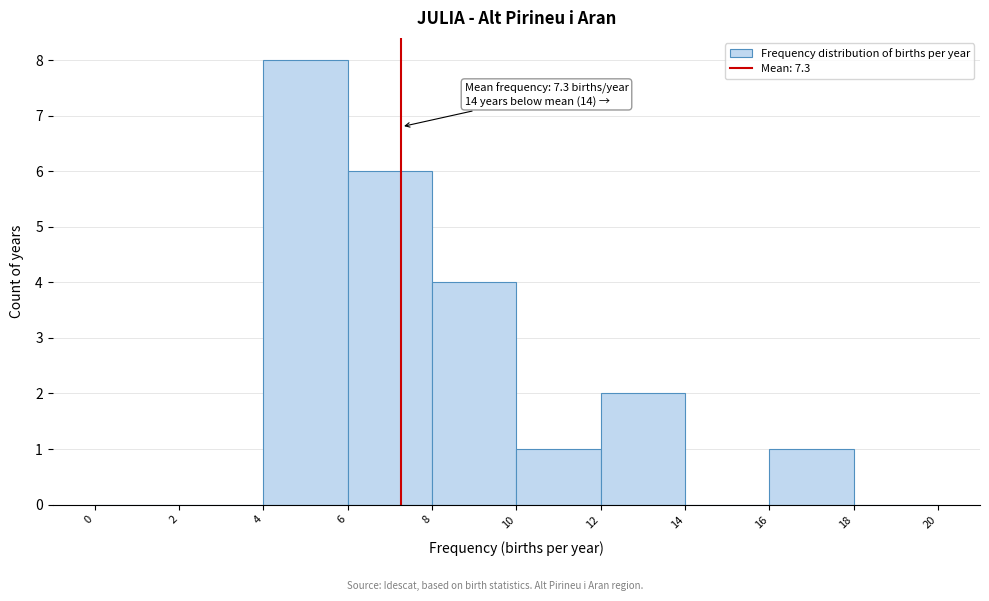

Which range on the x-axis has the tallest bar?

4 to 6